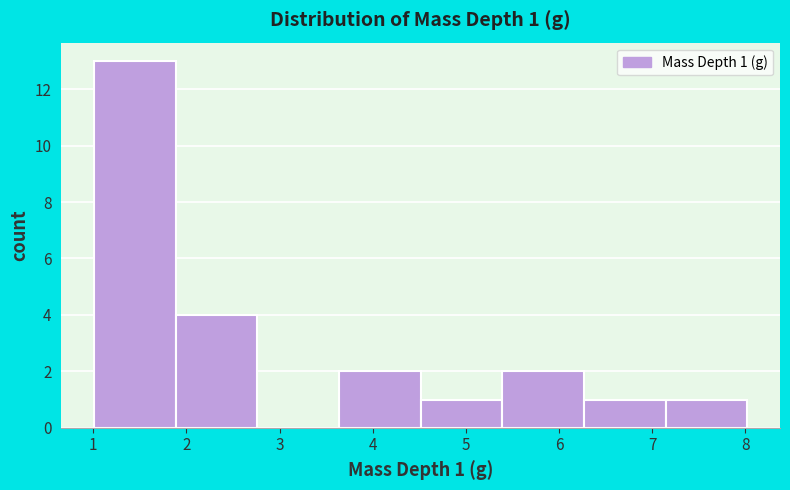

Over which range of the x-axis is the bar tallest?

1.0 to 1.9